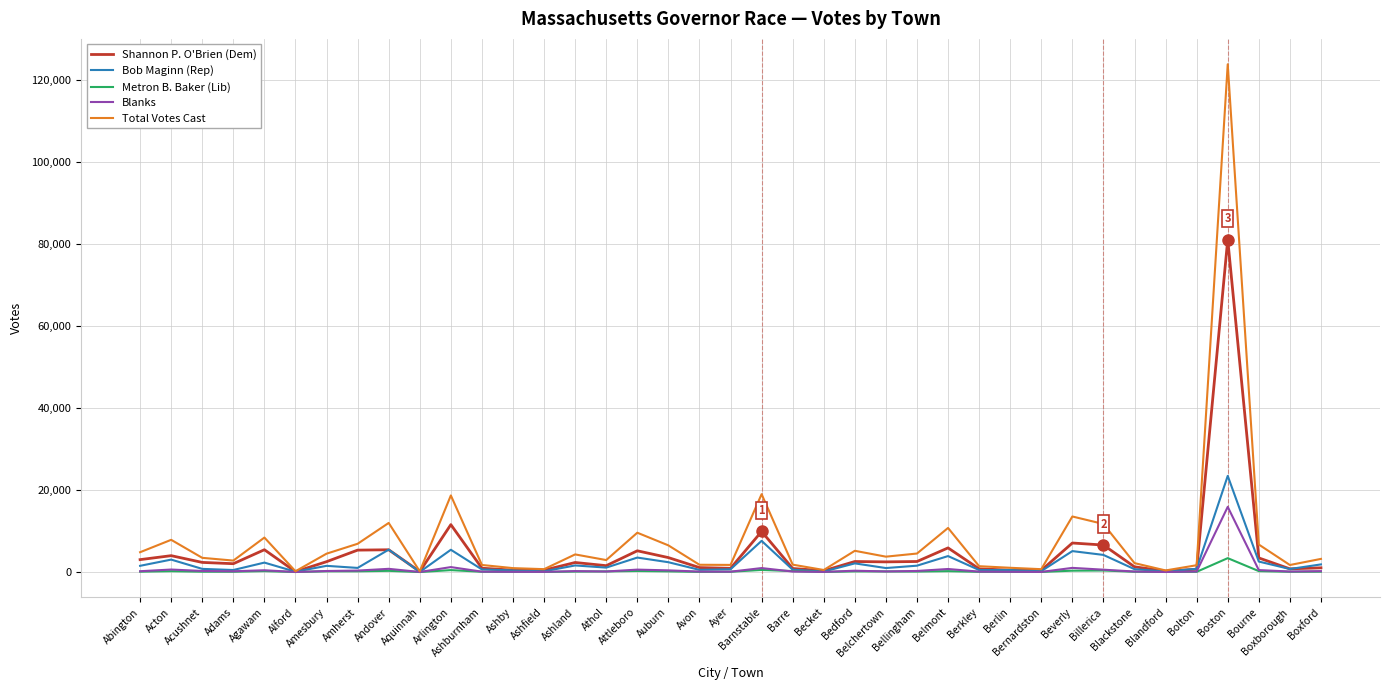

List the series in order of their peak value, highest first.

Total Votes Cast, Shannon P. O'Brien (Dem), Bob Maginn (Rep), Blanks, Metron B. Baker (Lib)